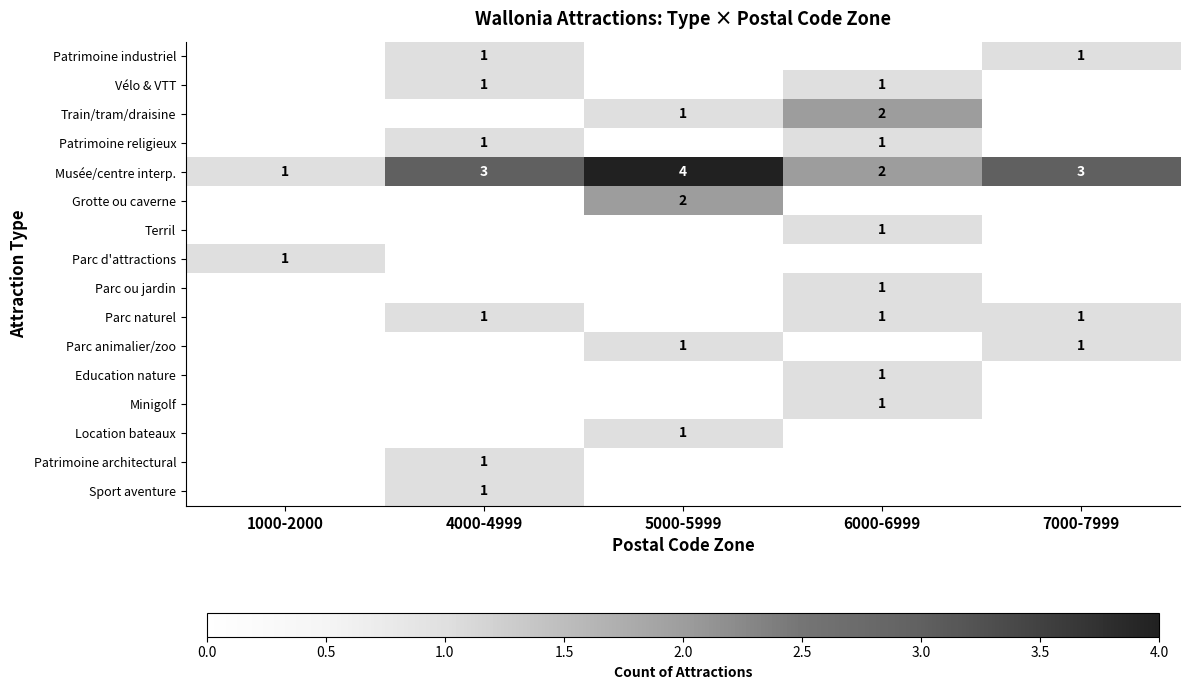

Is the value of Vélo & VTT at 4000-4999 greater than the value of Musée/centre interp. at 5000-5999?

No